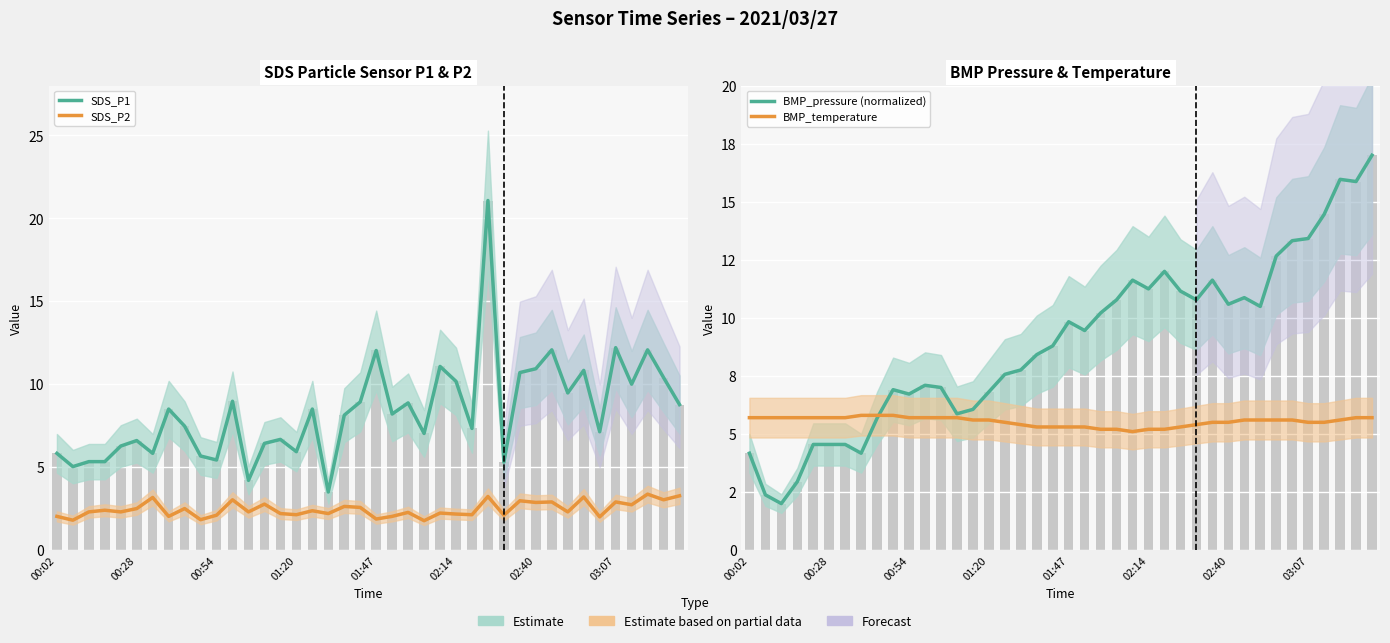

Which series has the largest range (max minus min)?

SDS_P1